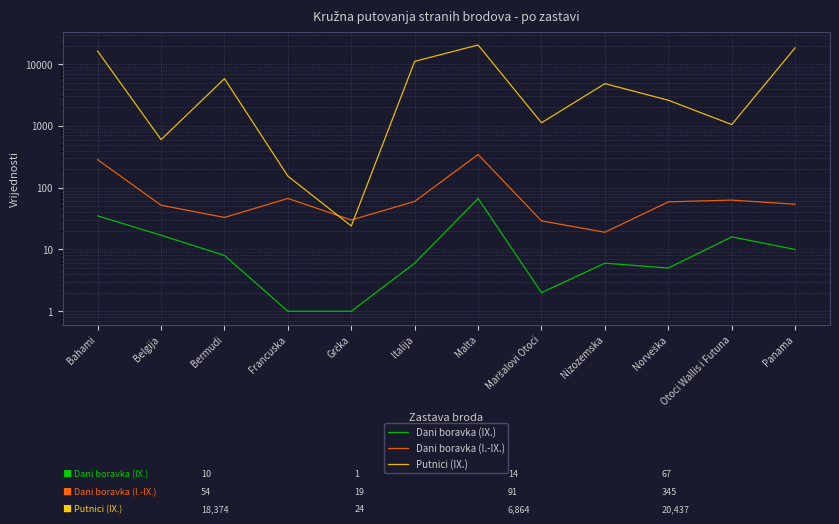

Is it true that Dani boravka (IX.) equals 35 at Bahami?

True